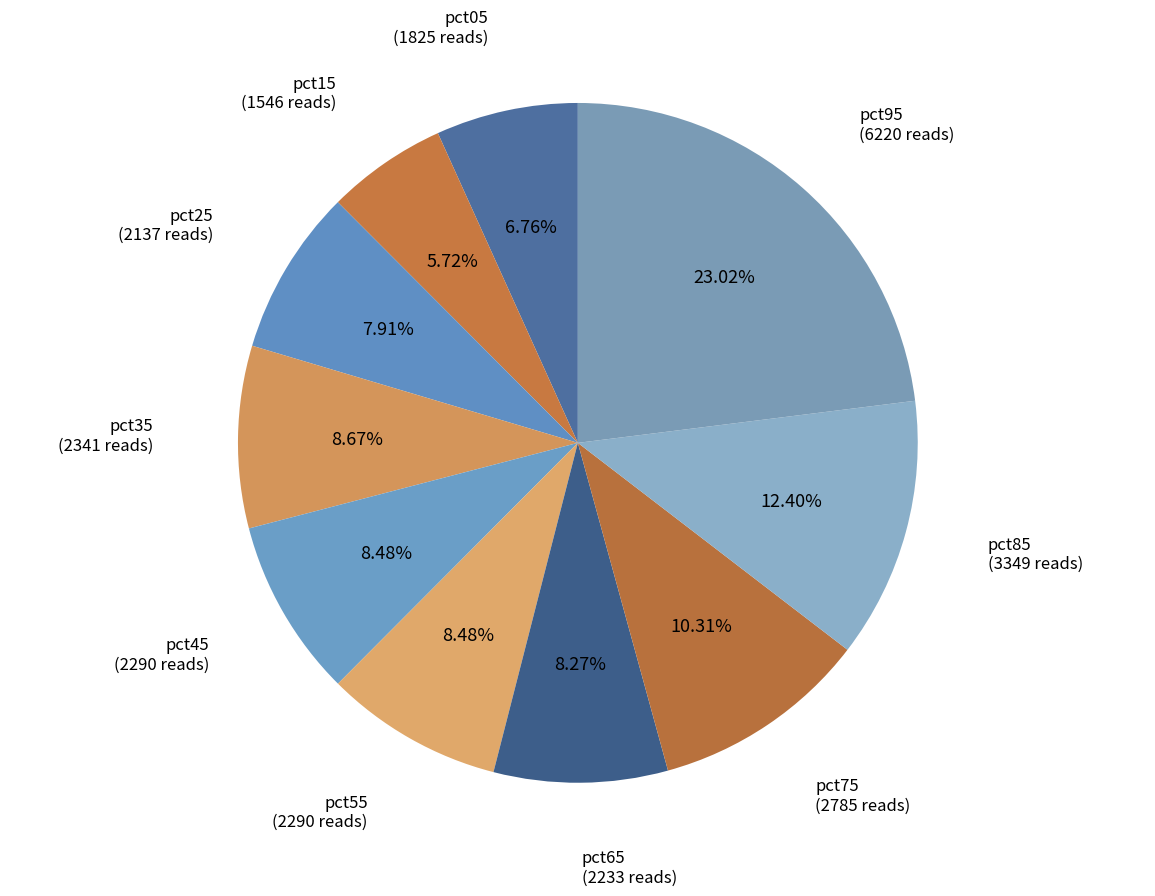

What percentage is the pct65 slice, to the nearest percent?

8%